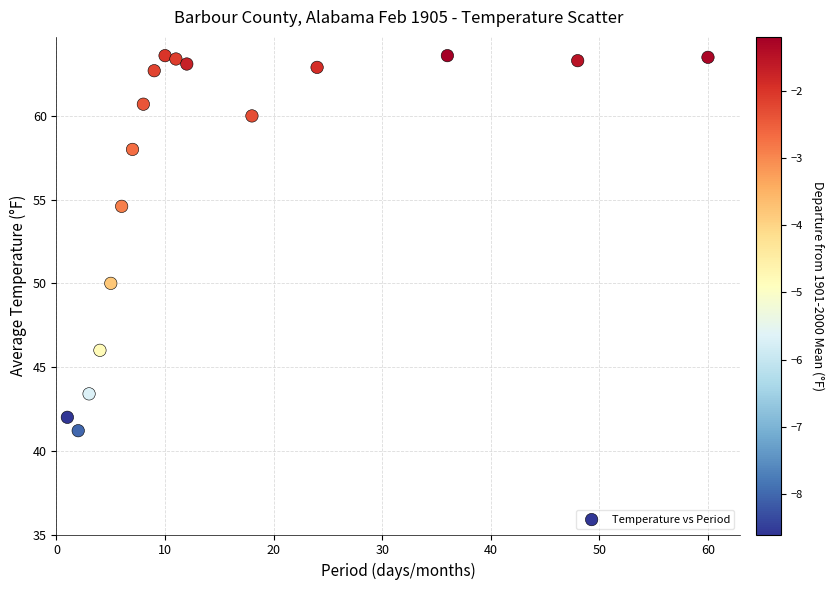

What is the range of X values (max minus min)?

59.0